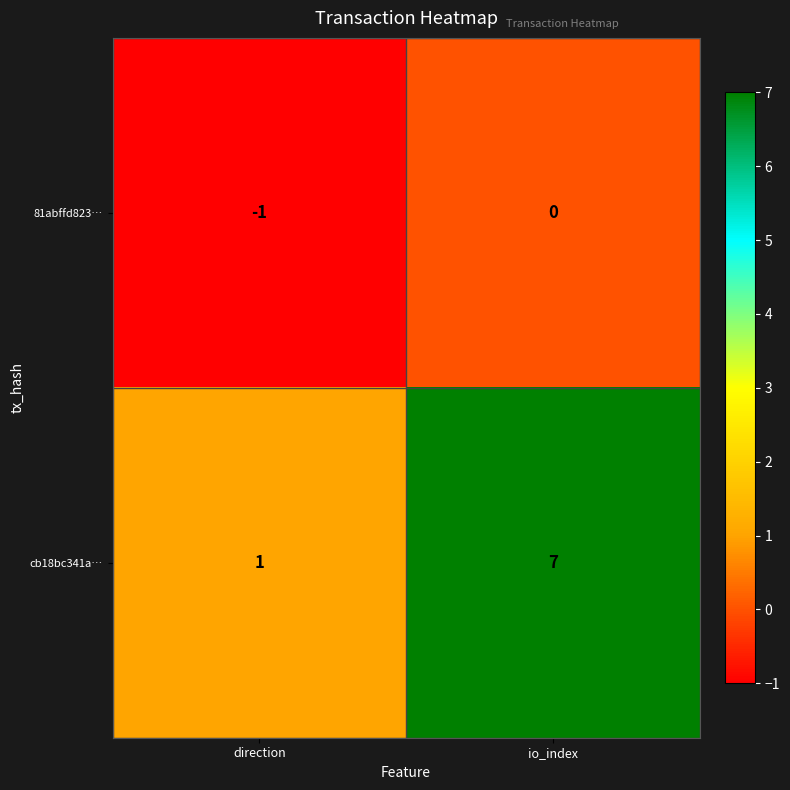

True or false: 81abffd823… has a value of 1 at io_index.

False